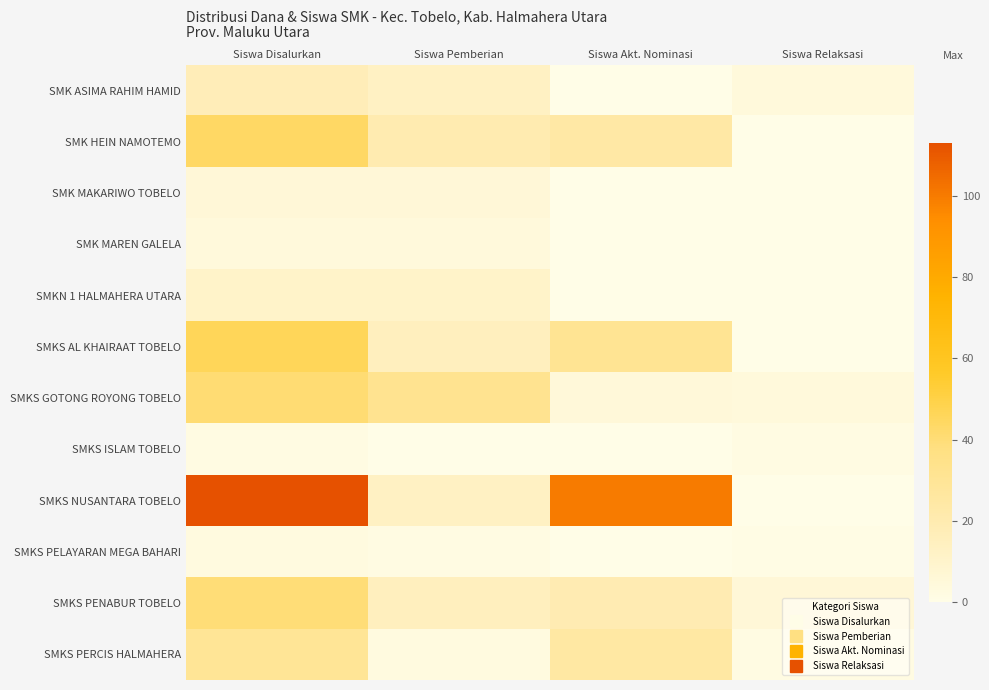

Reading right to left, transcribe all the data shown in this chart.

SMK ASIMA RAHIM HAMID: Siswa Relaksasi=4	Siswa Akt. Nominasi=0	Siswa Pemberian=13	Siswa Disalurkan=17
SMK HEIN NAMOTEMO: Siswa Relaksasi=0	Siswa Akt. Nominasi=24	Siswa Pemberian=20	Siswa Disalurkan=44
SMK MAKARIWO TOBELO: Siswa Relaksasi=0	Siswa Akt. Nominasi=0	Siswa Pemberian=6	Siswa Disalurkan=6
SMK MAREN GALELA: Siswa Relaksasi=0	Siswa Akt. Nominasi=0	Siswa Pemberian=4	Siswa Disalurkan=4
SMKN 1 HALMAHERA UTARA: Siswa Relaksasi=0	Siswa Akt. Nominasi=0	Siswa Pemberian=11	Siswa Disalurkan=11
SMKS AL KHAIRAAT TOBELO: Siswa Relaksasi=0	Siswa Akt. Nominasi=31	Siswa Pemberian=15	Siswa Disalurkan=46
SMKS GOTONG ROYONG TOBELO: Siswa Relaksasi=4	Siswa Akt. Nominasi=5	Siswa Pemberian=32	Siswa Disalurkan=41
SMKS ISLAM TOBELO: Siswa Relaksasi=2	Siswa Akt. Nominasi=0	Siswa Pemberian=0	Siswa Disalurkan=2
SMKS NUSANTARA TOBELO: Siswa Relaksasi=0	Siswa Akt. Nominasi=100	Siswa Pemberian=13	Siswa Disalurkan=113
SMKS PELAYARAN MEGA BAHARI: Siswa Relaksasi=1	Siswa Akt. Nominasi=0	Siswa Pemberian=2	Siswa Disalurkan=3
SMKS PENABUR TOBELO: Siswa Relaksasi=6	Siswa Akt. Nominasi=19	Siswa Pemberian=15	Siswa Disalurkan=40
SMKS PERCIS HALMAHERA: Siswa Relaksasi=2	Siswa Akt. Nominasi=25	Siswa Pemberian=3	Siswa Disalurkan=30